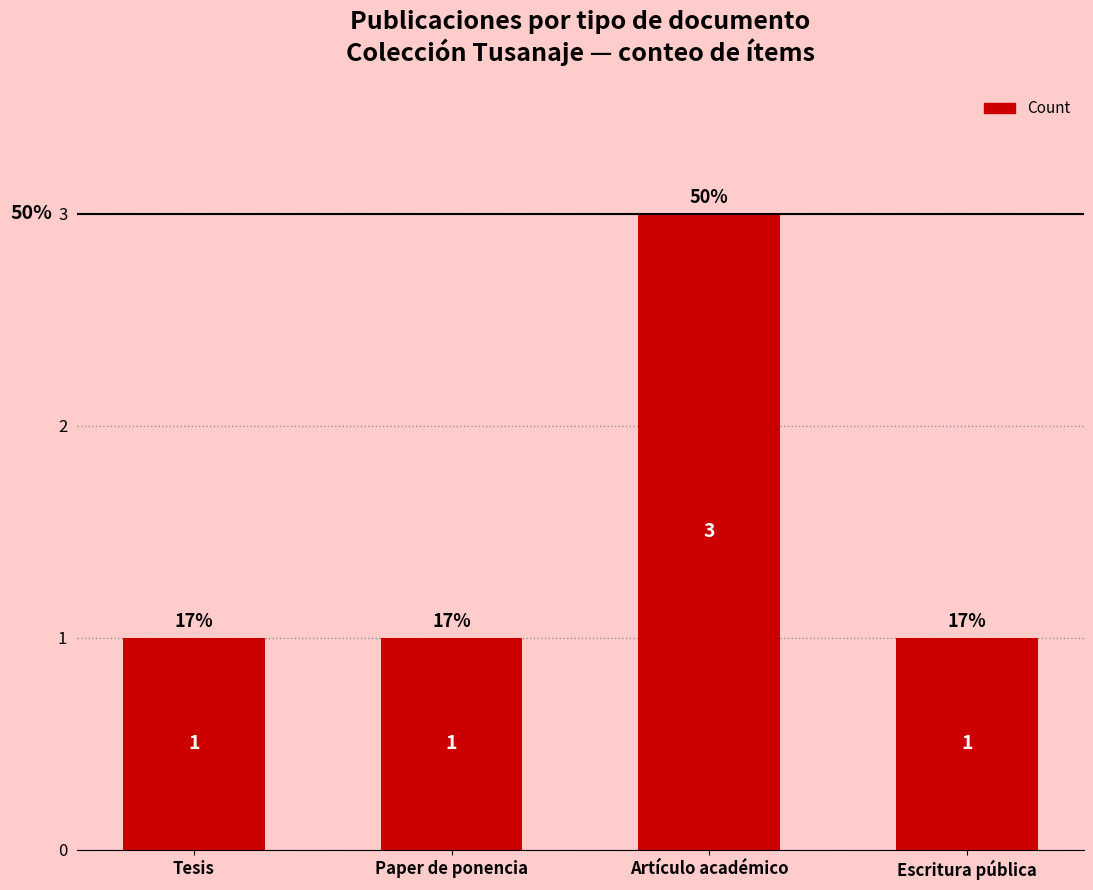

Count the values in the range 1 to 3.

4